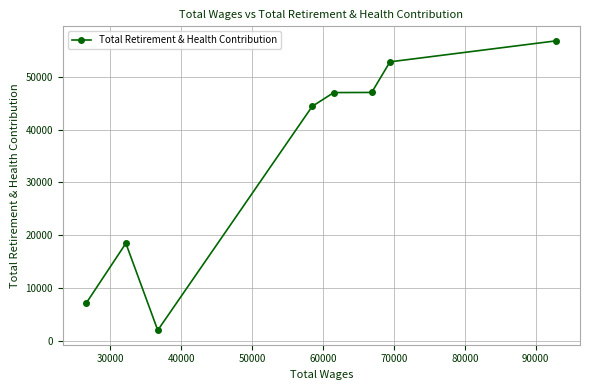

Is this an area chart (filled region under the line)?

No